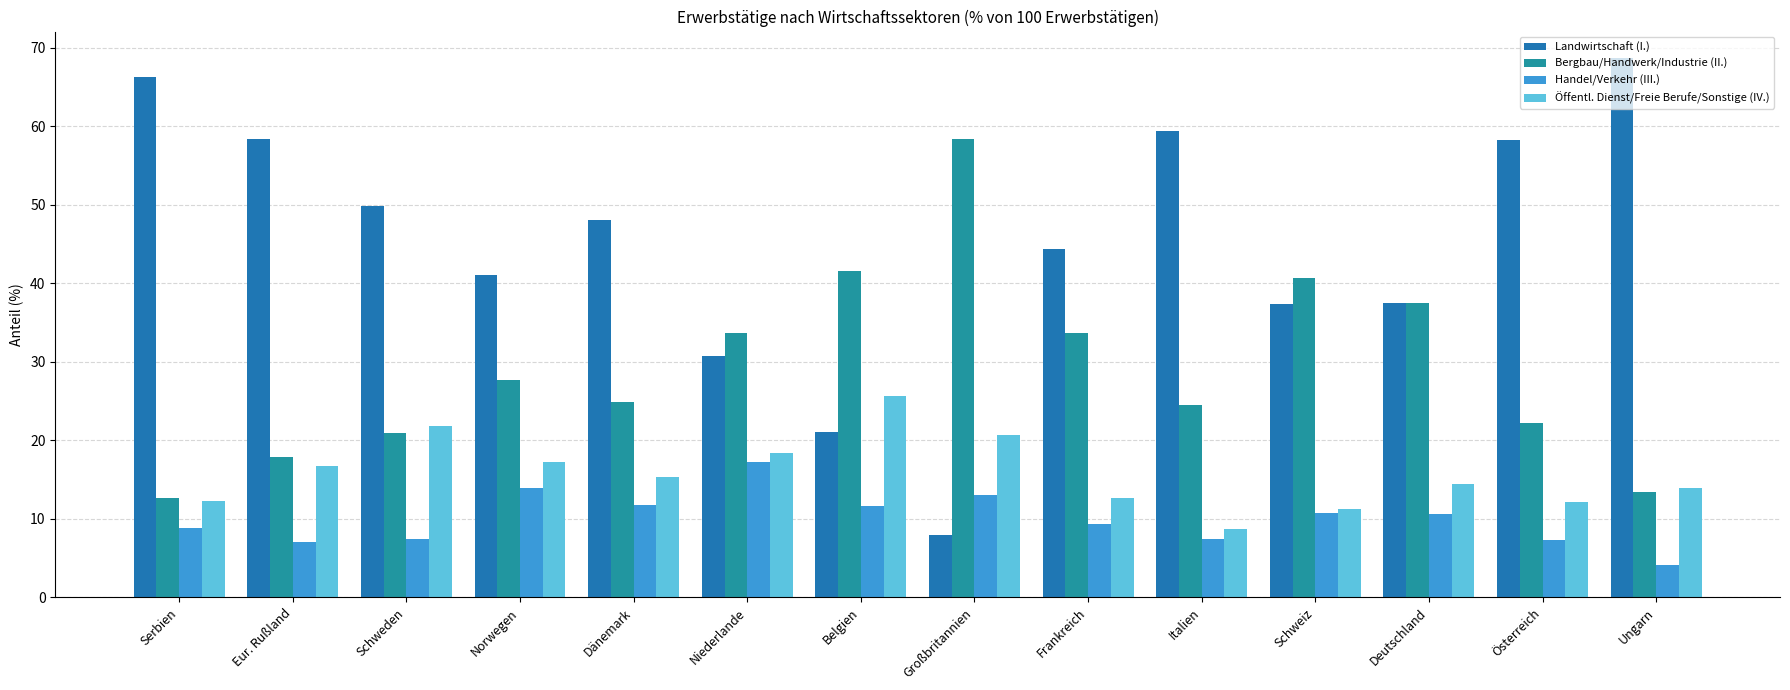

What is the spread (max minus min) of values at Großbritannien?

50.3